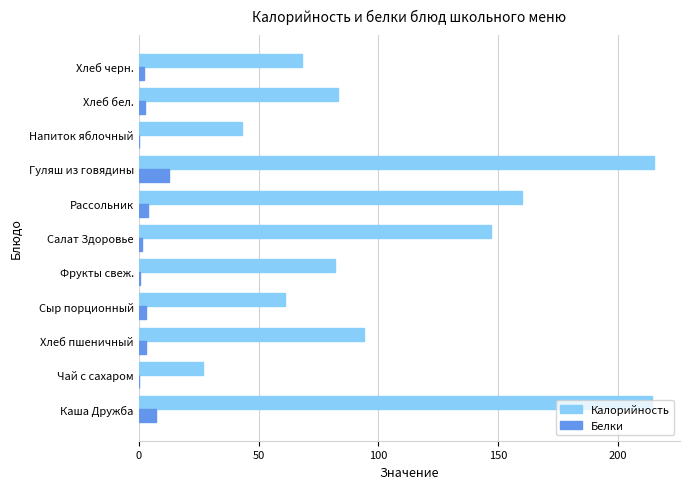

Which series changed the most between Хлеб пшеничный and Сыр порционный?

Калорийность